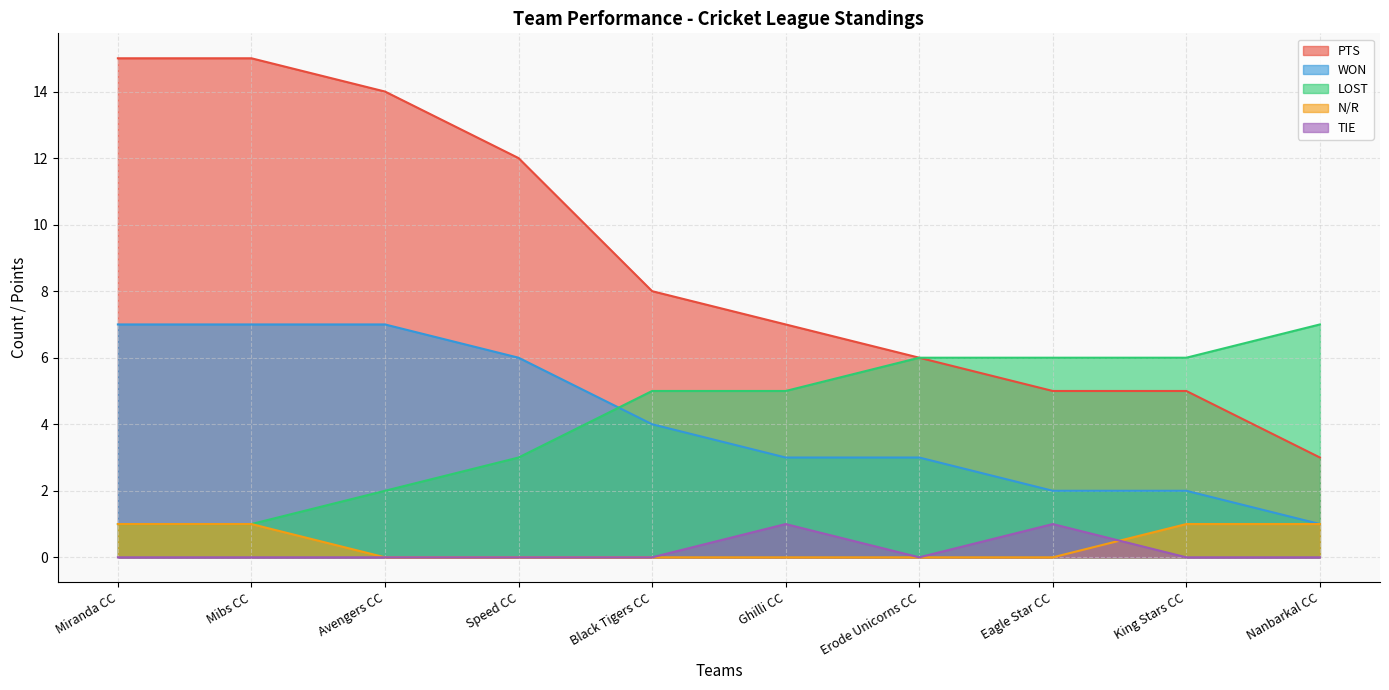

How many lines are shown in the chart?

5